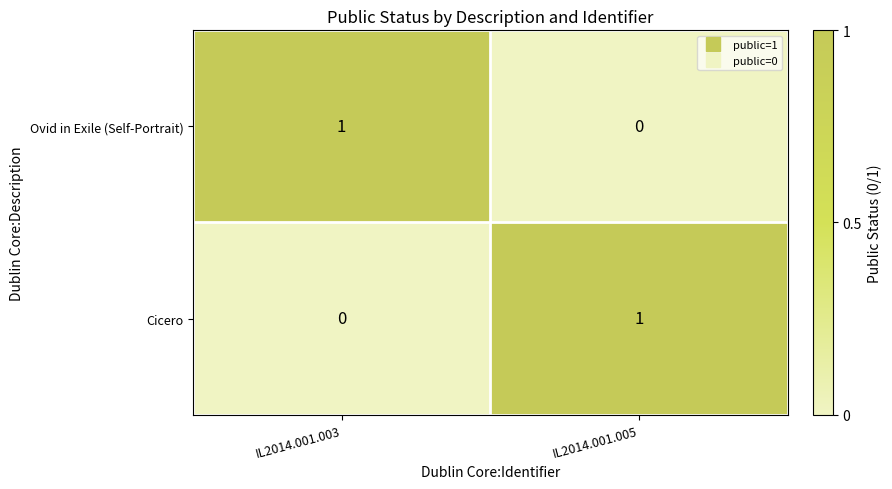

Is it true that Ovid in Exile (Self-Portrait) equals 0 at IL2014.001.005?

True